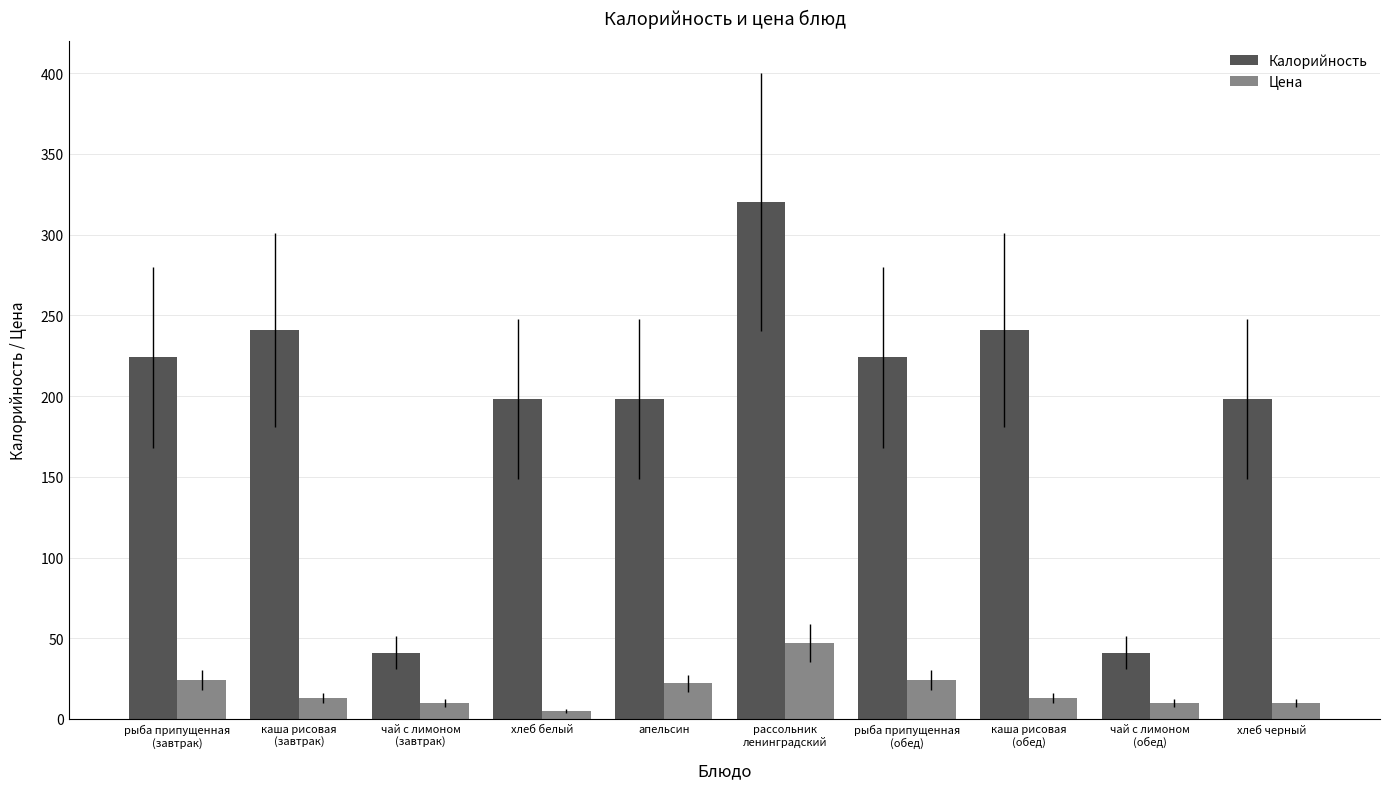

What is the lowest value of the Калорийность series?

41.0